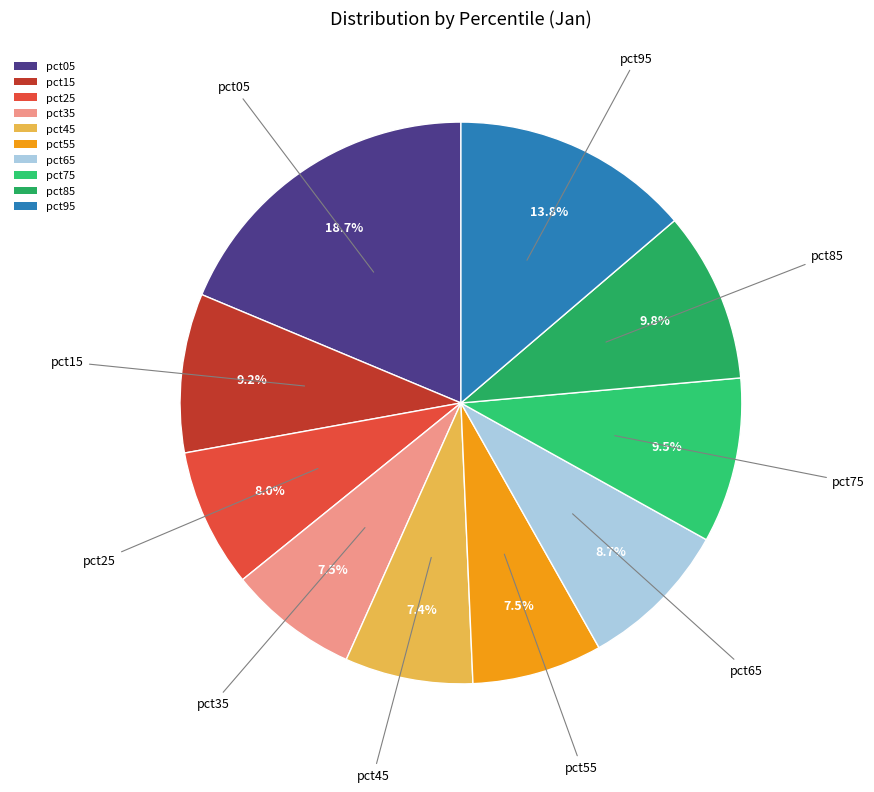

Which slice is the largest?

pct05